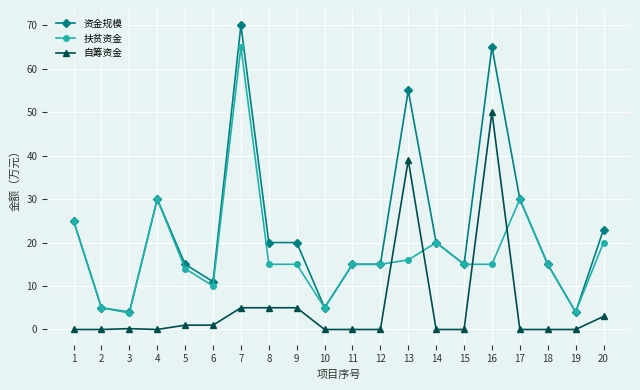

Which category has the highest value in the 自筹资金 series?

16